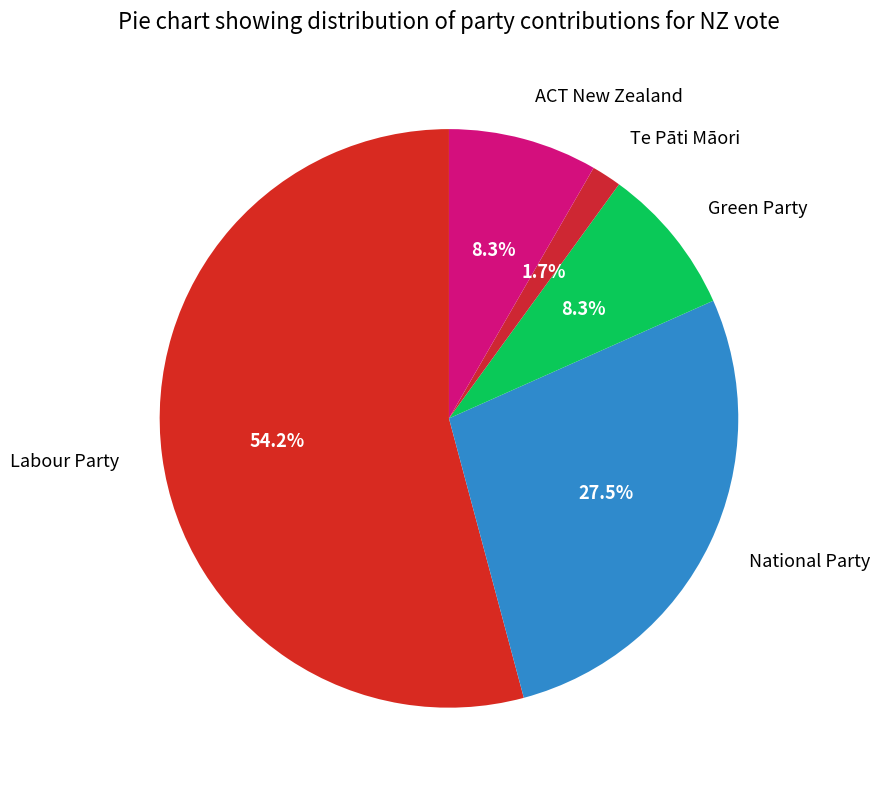

True or false: ACT New Zealand accounts for 8% of the total.

True